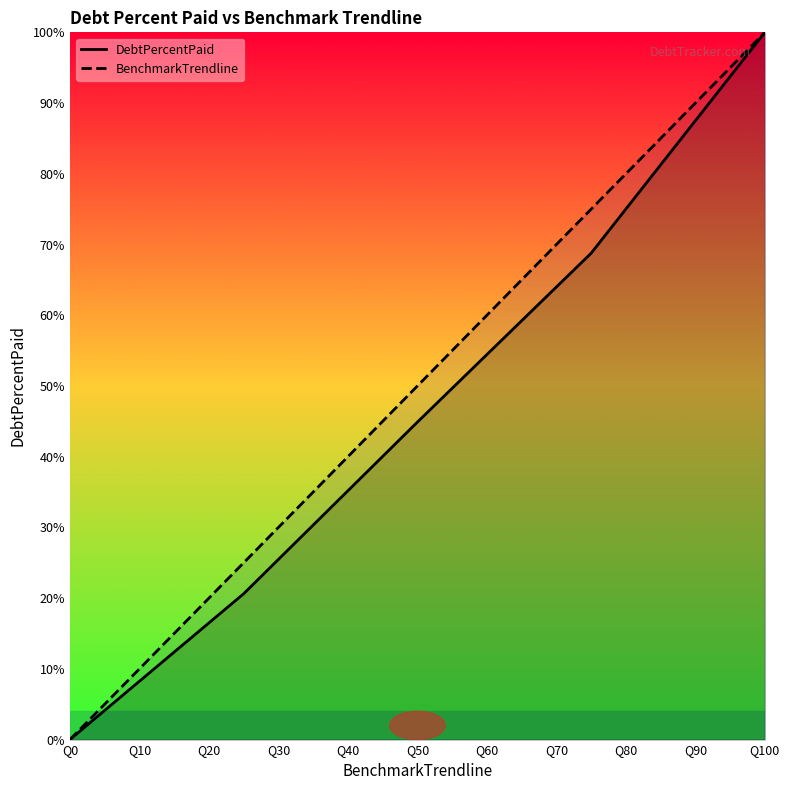

At which category is the sum across all series the highest?

Q100